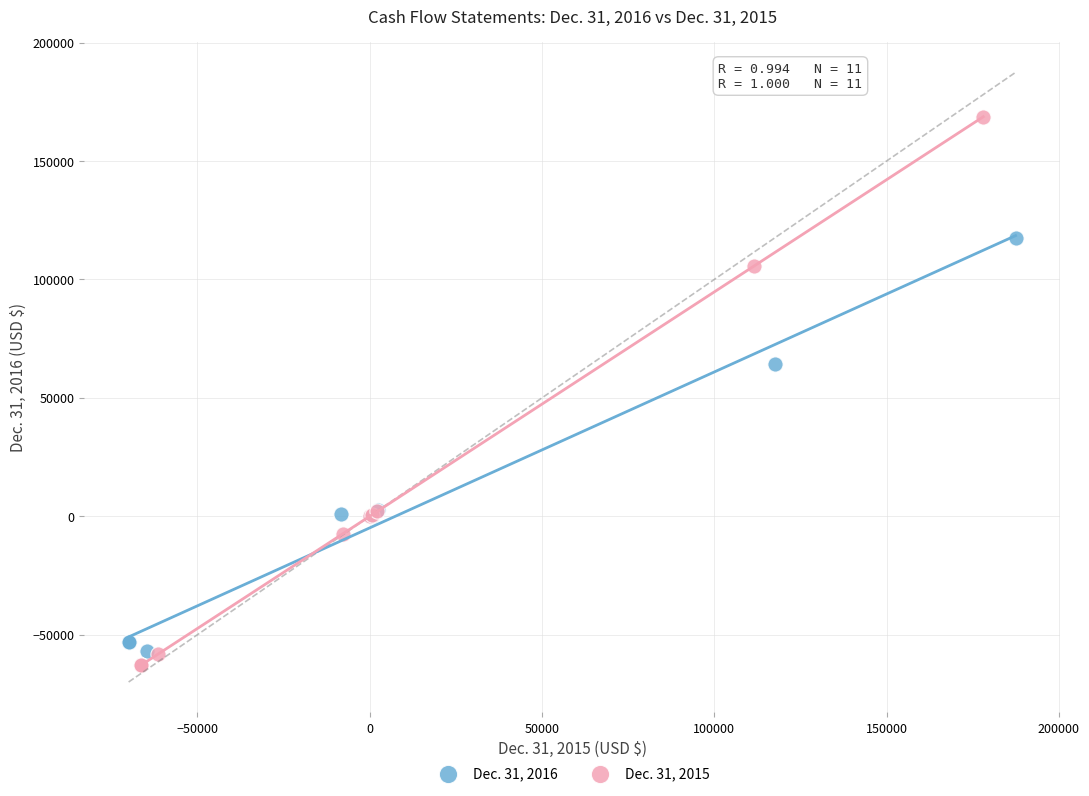

Which series reaches the minimum Y coordinate?

Dec. 31, 2015